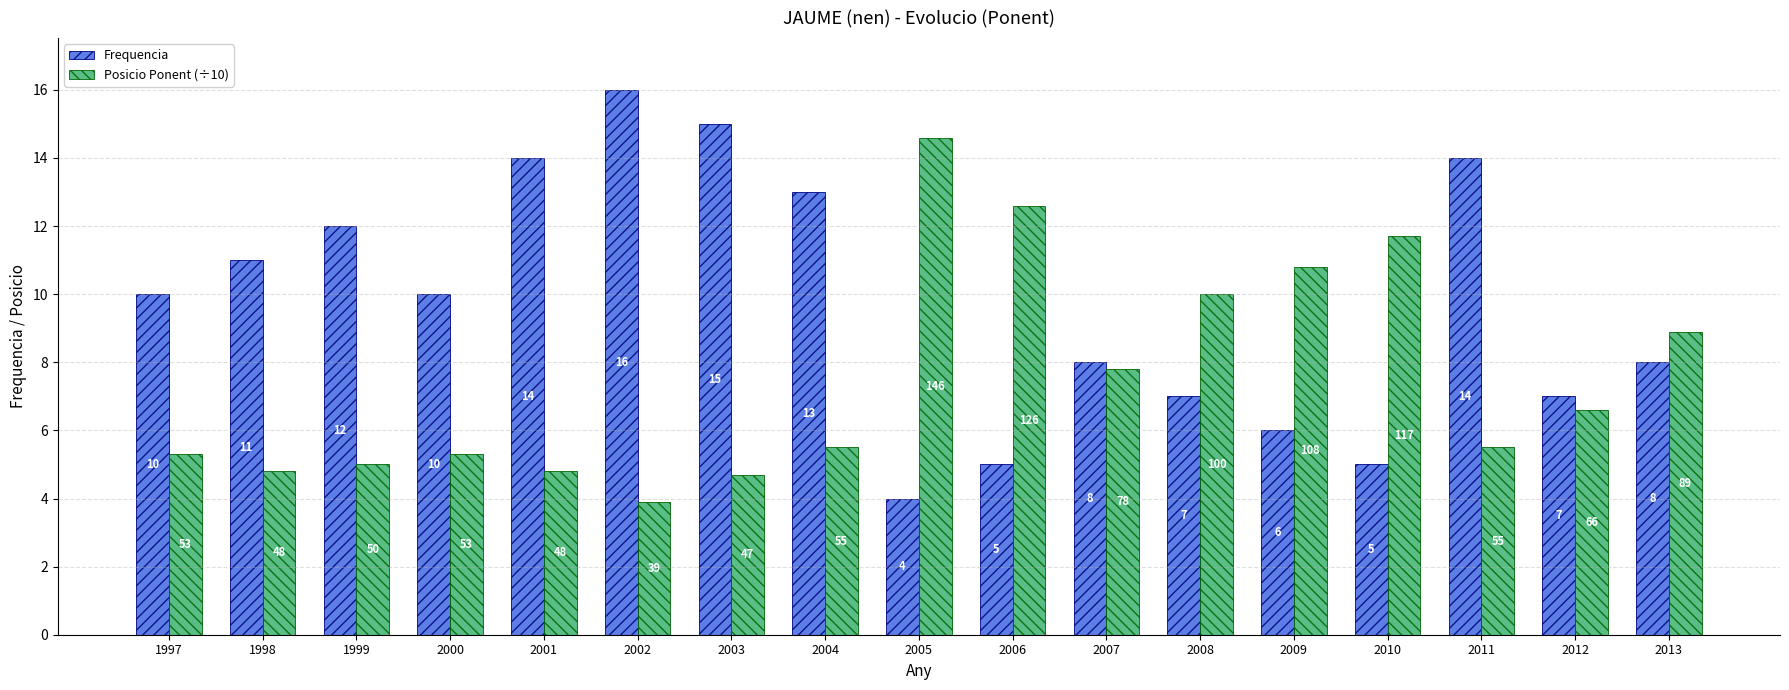

What is the sum of the Posicio Ponent (÷10) values at 2003 and 2010?

16.4